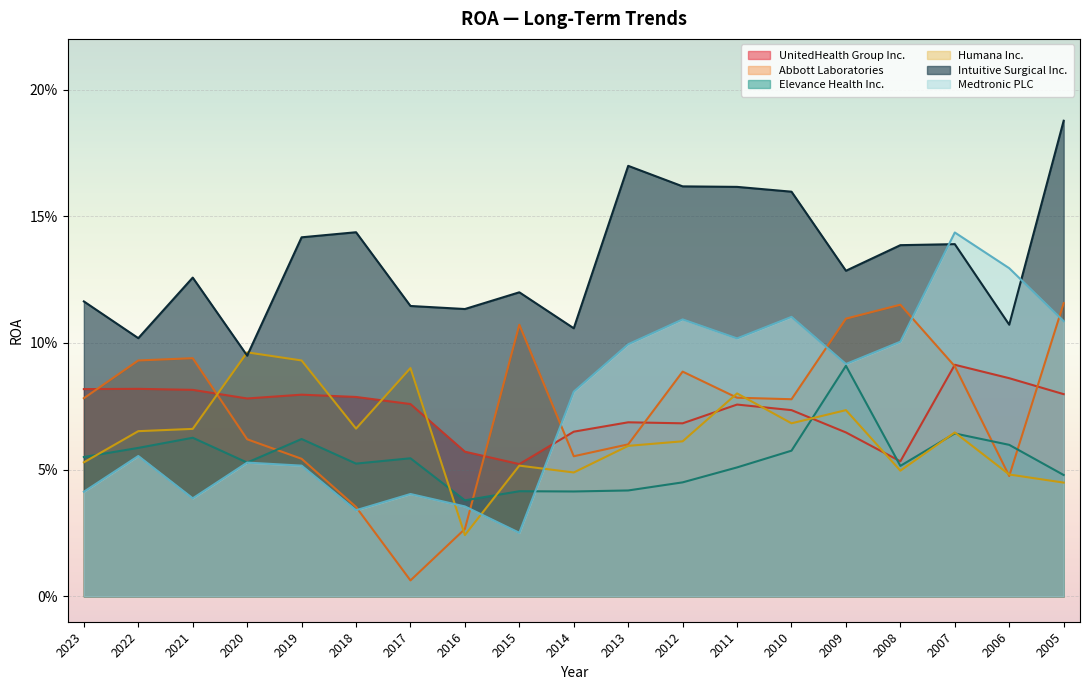

True or false: Medtronic PLC and UnitedHealth Group Inc. intersect in this chart.

True